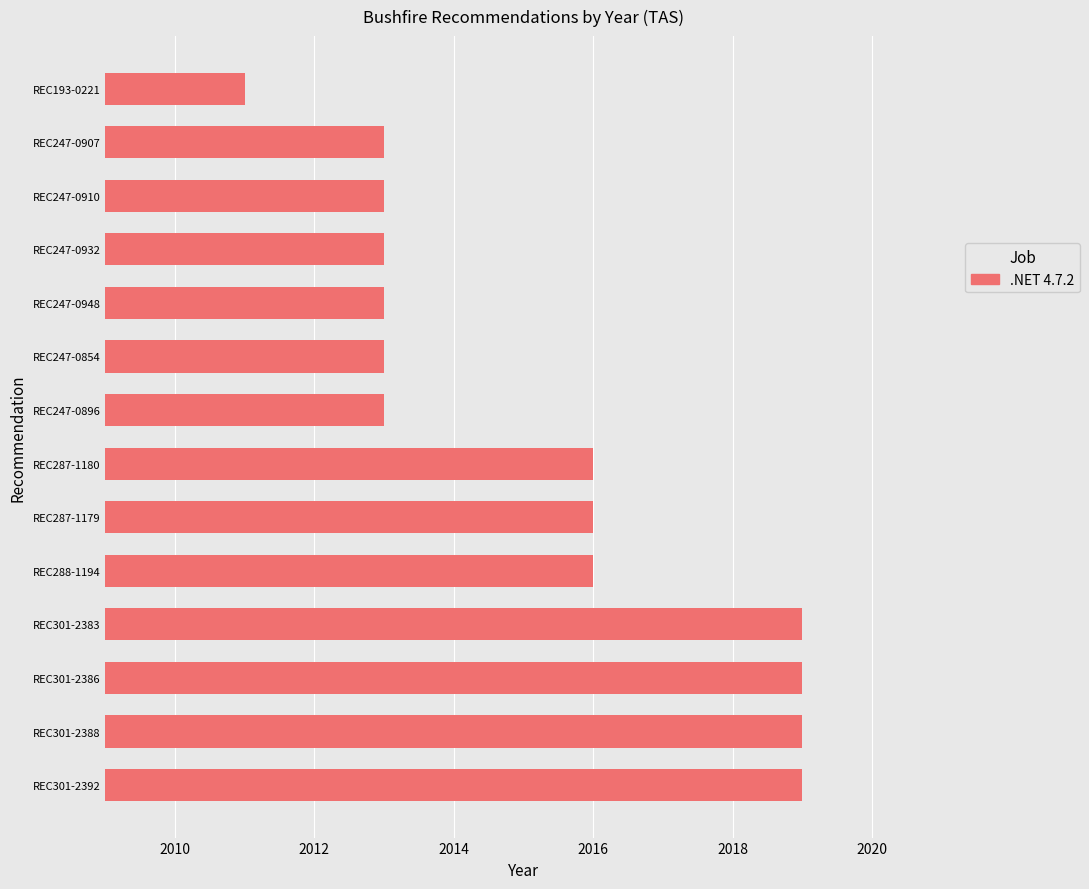

What is the minimum value shown in the chart?

2011